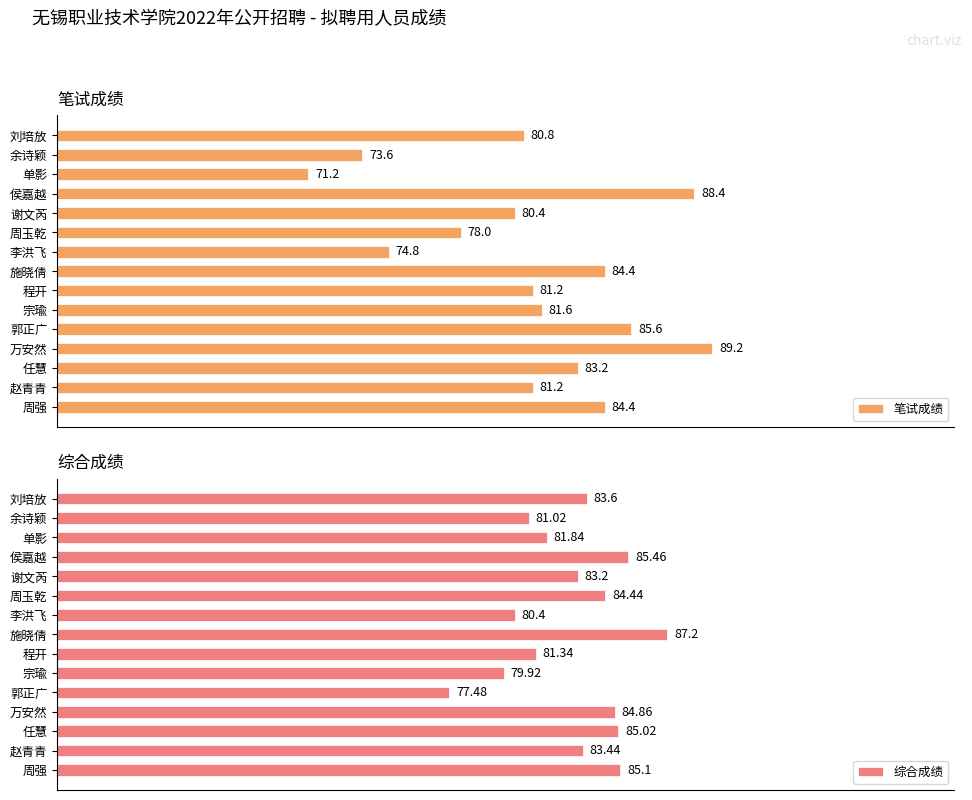

Where is 笔试成绩 nearest to the value 80?

谢文芮